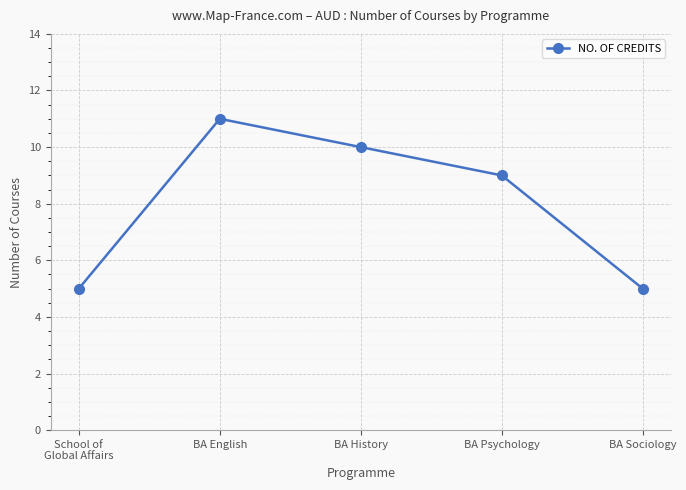

What is the minimum value shown in the chart?

5